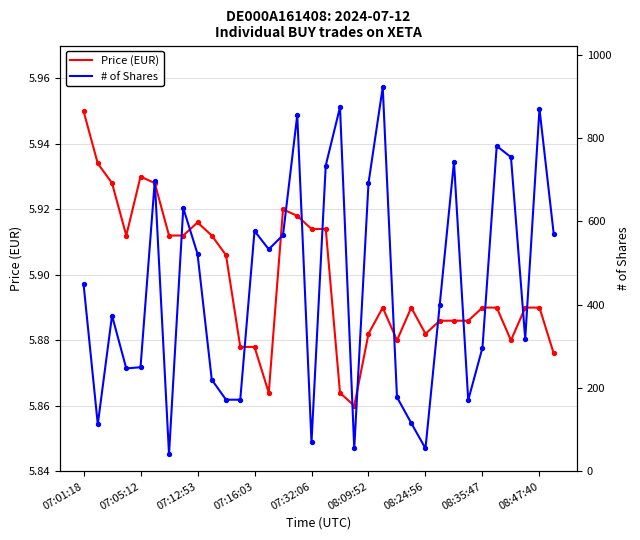

Which series reaches the maximum Y coordinate?

# of Shares